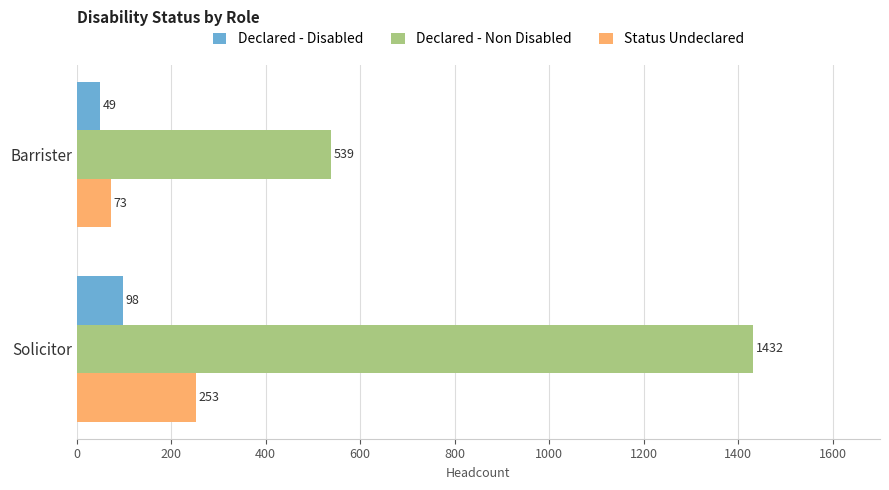

What is the difference between the highest and lowest values at Solicitor?

1334